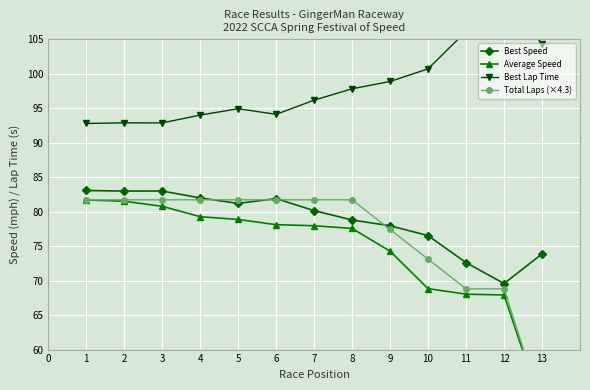

What is the difference between the maximum and minimum values in the Total Laps (×4.3) series?

30.1